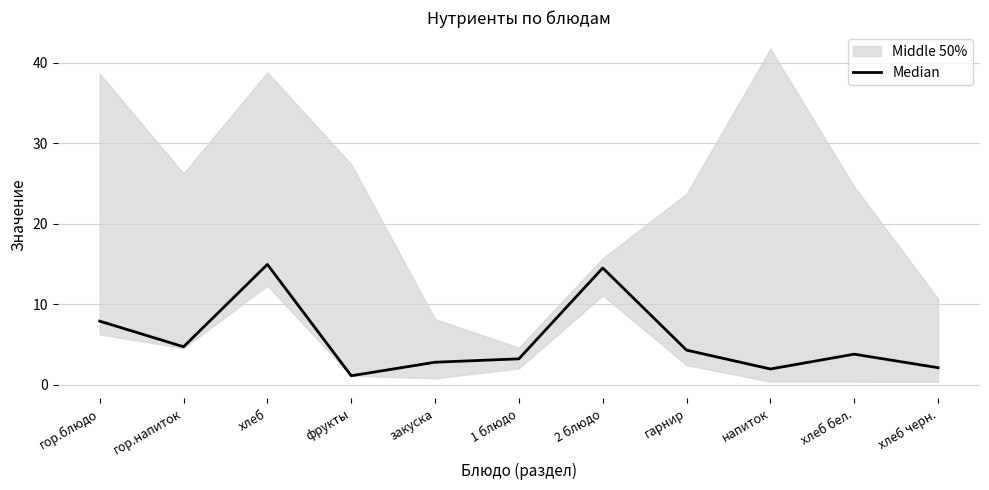

How many categories are shown in the chart?

11